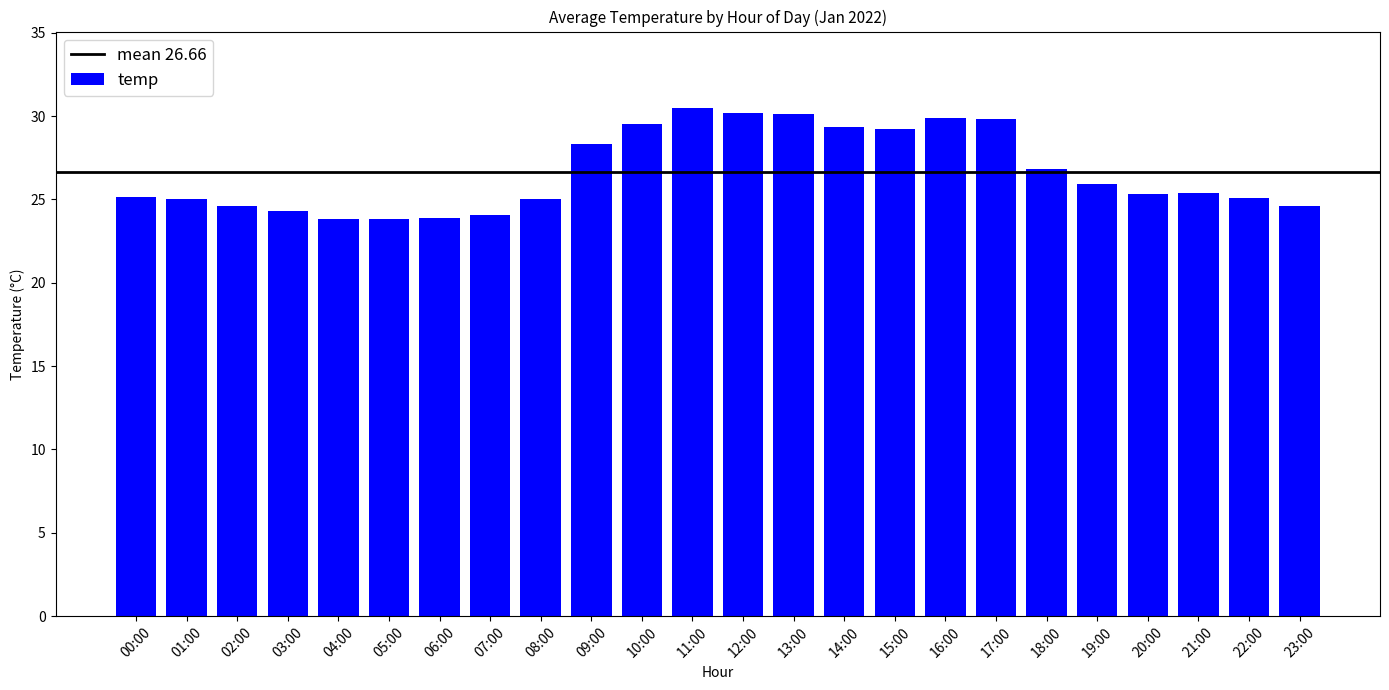

What is the label of the 2nd bar from the right?

22:00